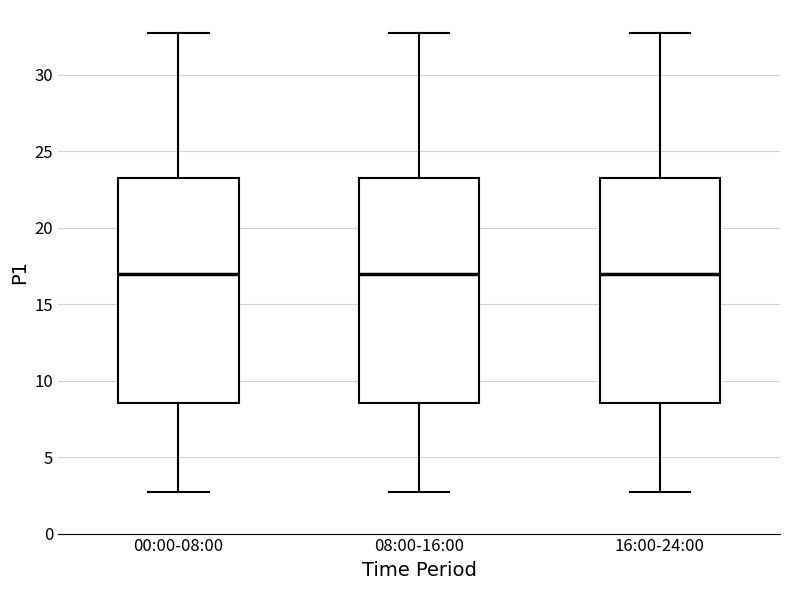

Reading left to right, read every box against the y-axis: the position of its median line, the range the box covers, and the ends of its whiskers. The values are not printed on the chart, so give them approximately, as read against the axis.

00:00-08:00: median 17.0, box 8.5 to 23.0, whiskers 3.0 to 32.5
08:00-16:00: median 17.0, box 8.5 to 23.0, whiskers 3.0 to 32.5
16:00-24:00: median 17.0, box 8.5 to 23.0, whiskers 3.0 to 32.5